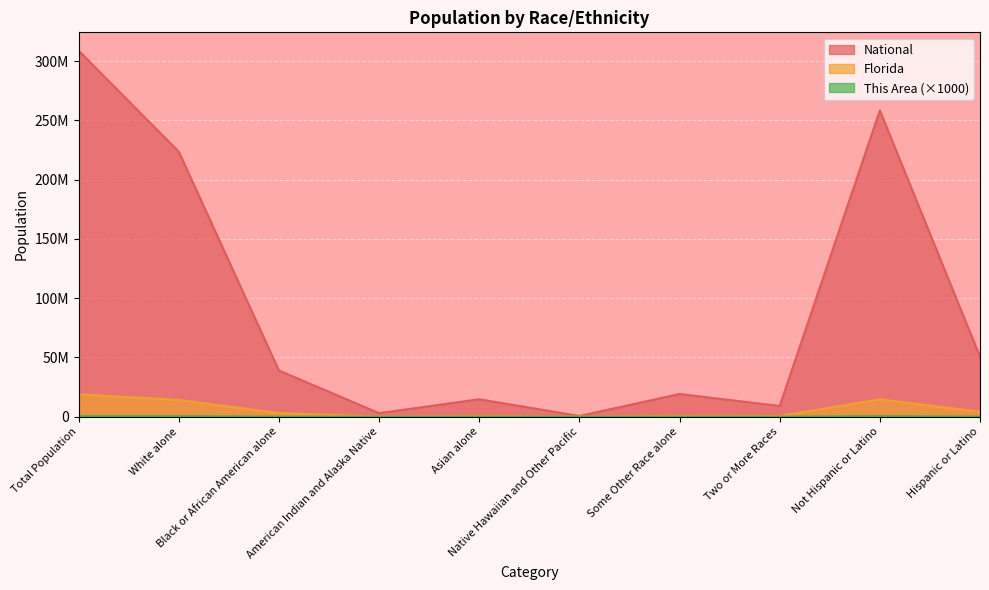

What is the label of the 5th point from the left?

Asian alone